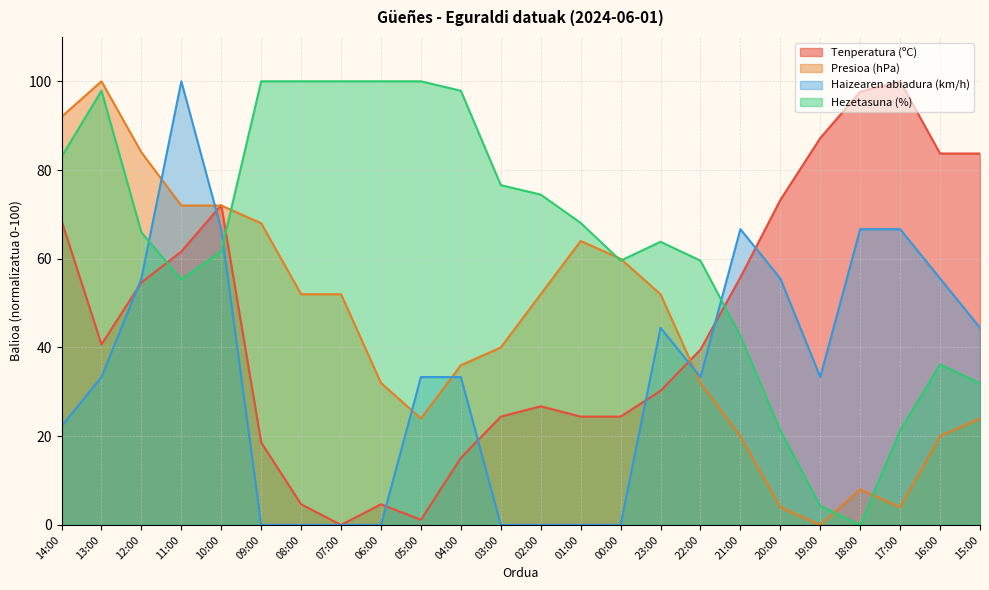

What is the spread (max minus min) of values at 21:00?

46.7